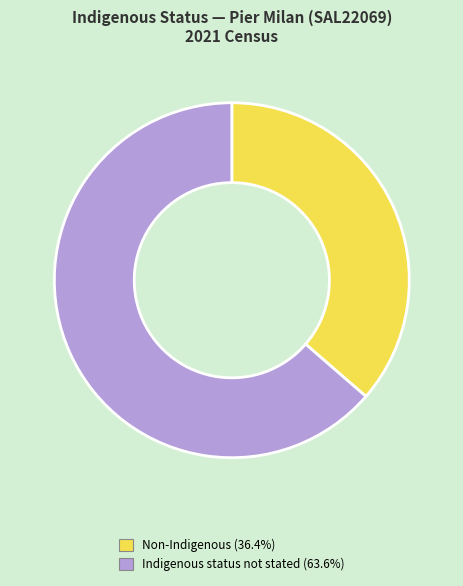

Does any single category account for the majority?

Yes